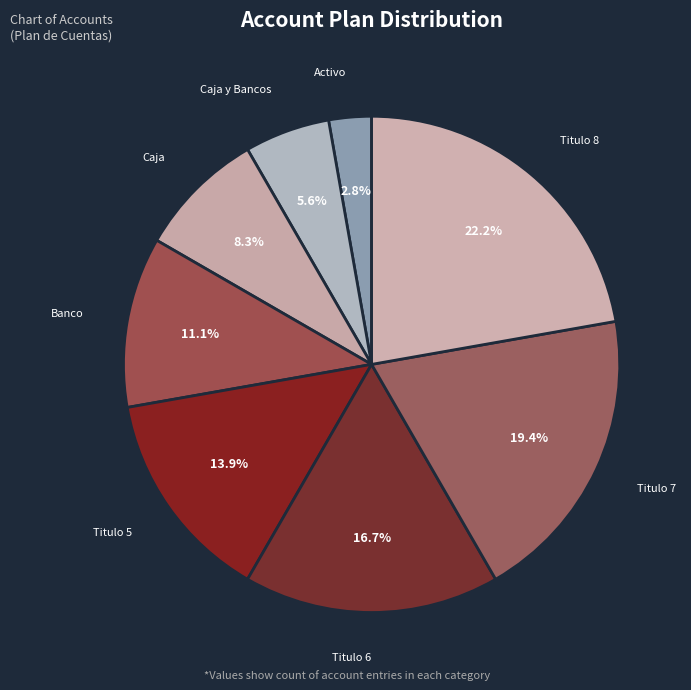

Combined, do Caja y Bancos and Activo account for over 50%?

No